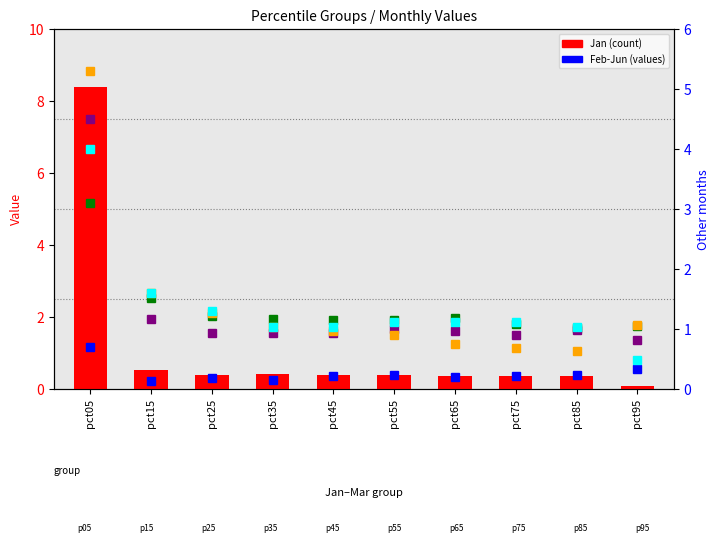

The Feb series shows 0.1 at pct15. True or false?

False